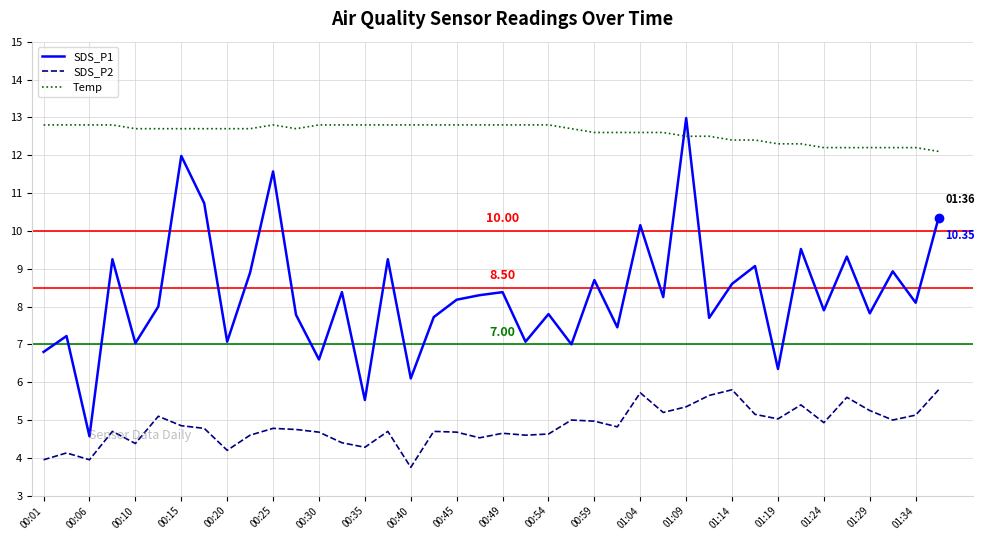

Which series has the widest spread of values?

SDS_P1